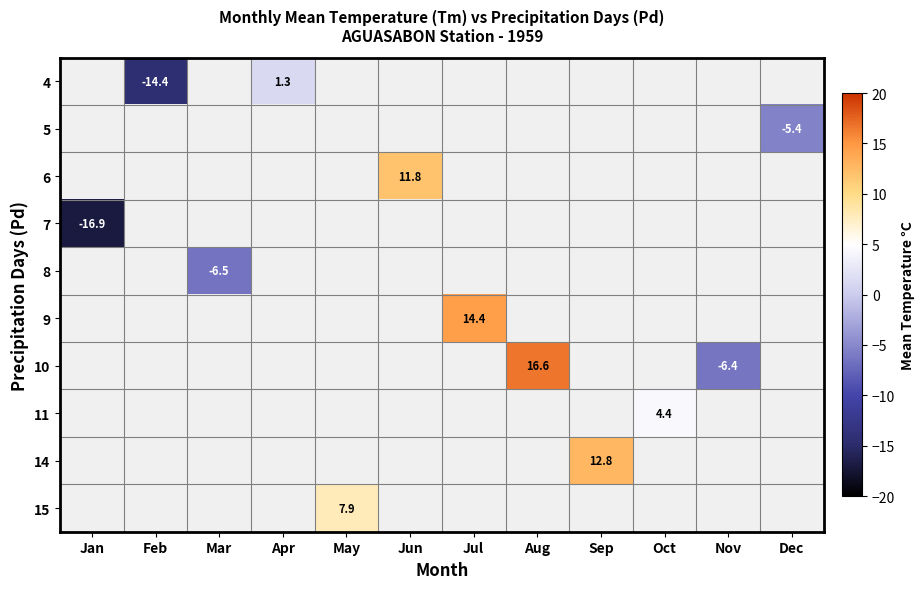

The value of 15 at May is 7.9. True or false?

True